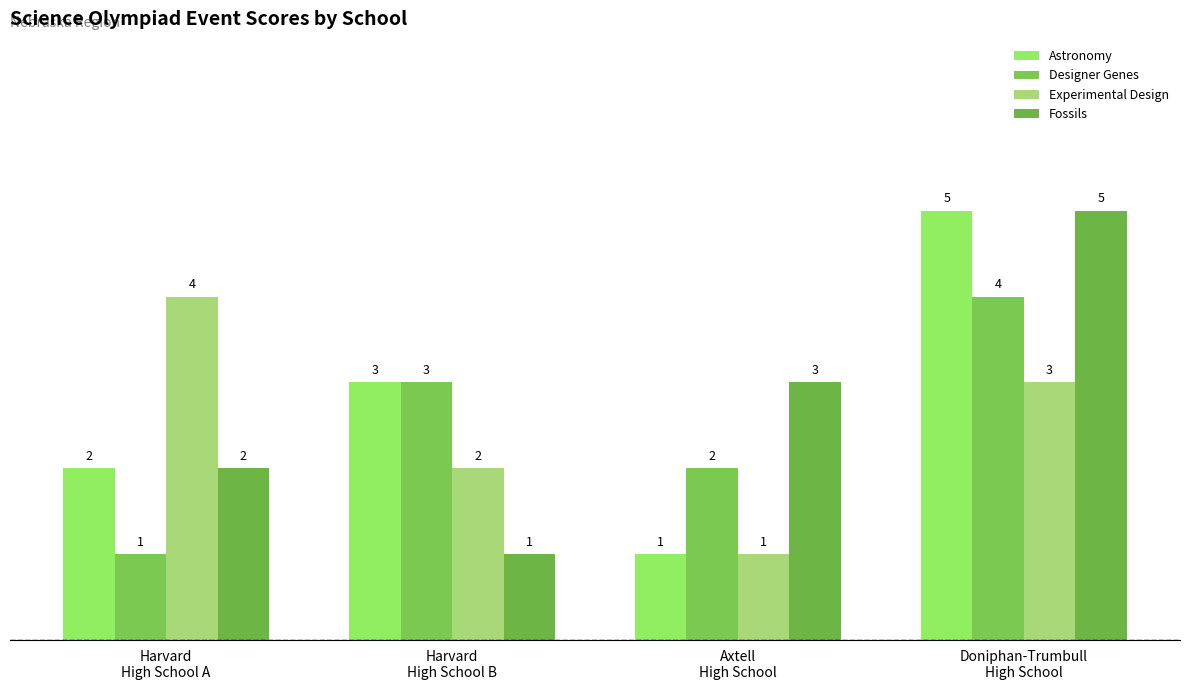

How many groups of bars are there?

4